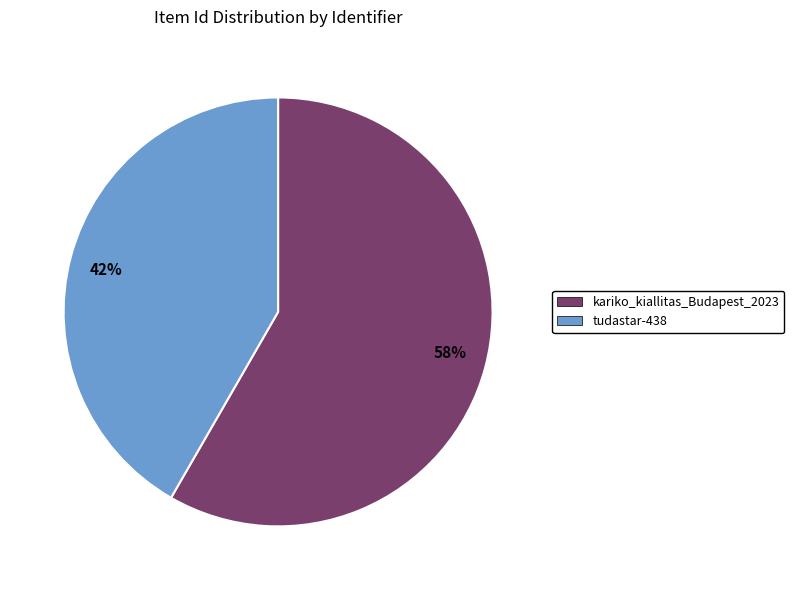

To the nearest percent, what is the average slice percentage?

50%